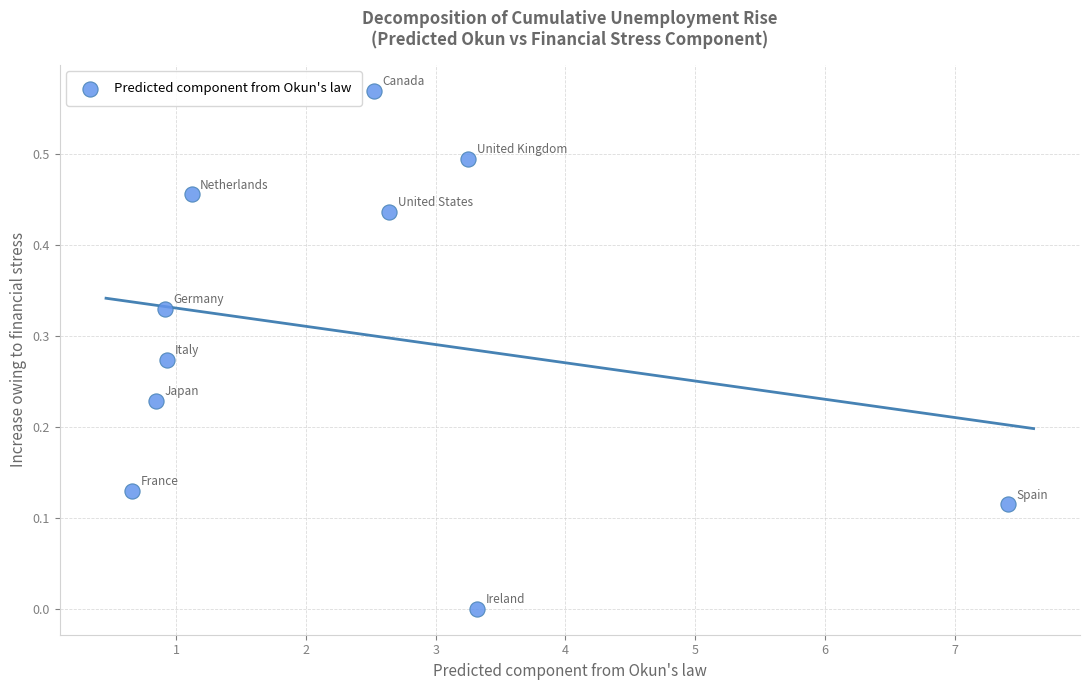

What is the average X value?

2.4